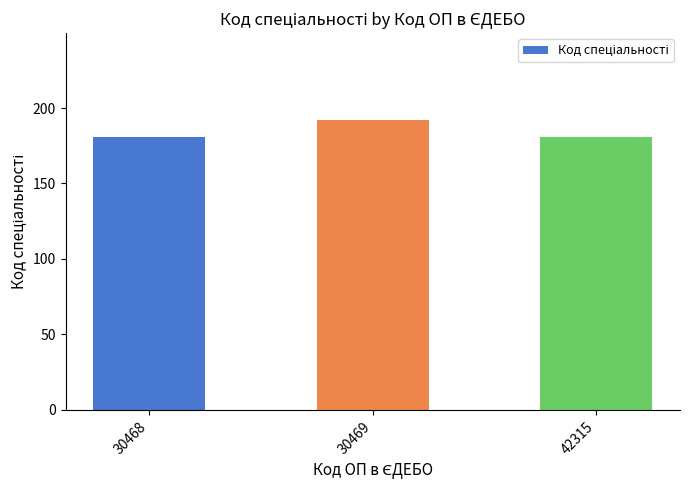

The value at 30468 is 122. True or false?

False